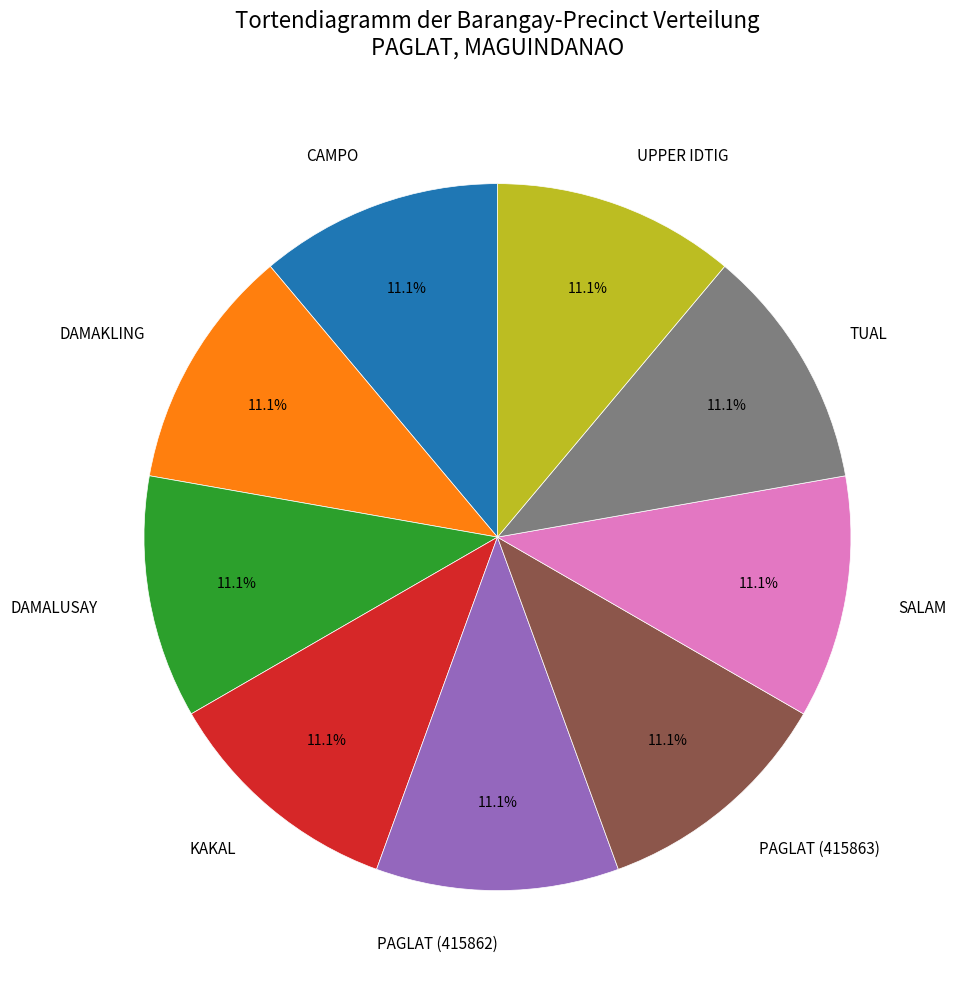

What portion of the pie excludes CAMPO?

88.9%